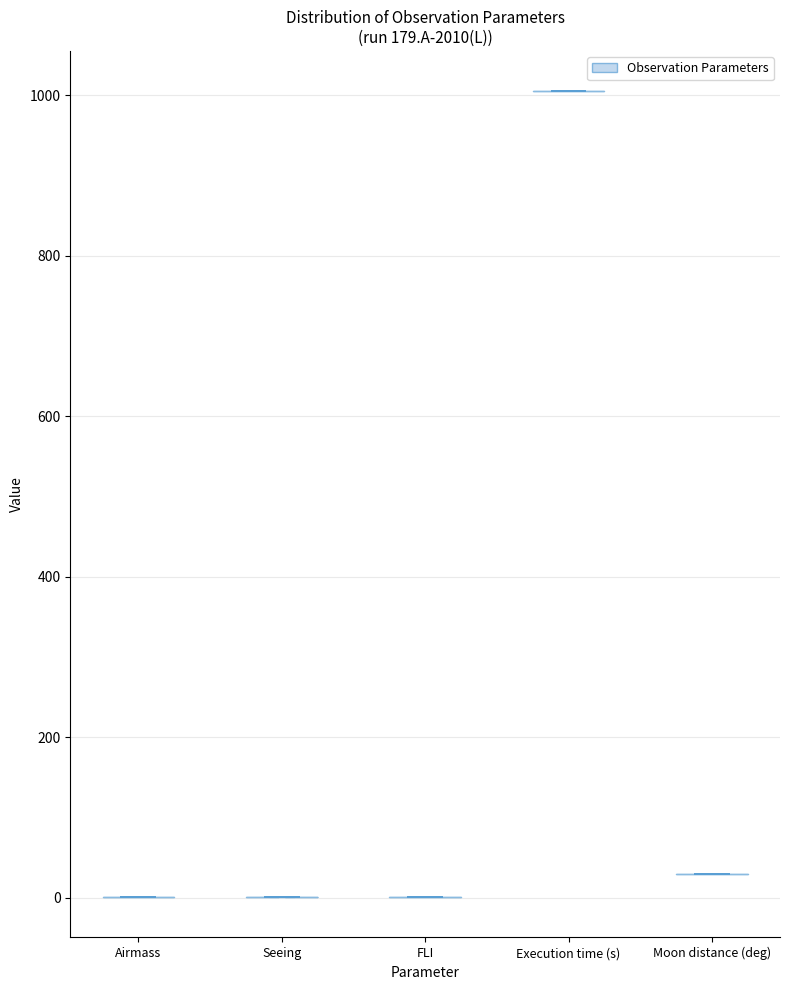

Reading left to right, read every violin against the y-axis: where its median line is, and the lowest and highest points it reaches. The values are not printed on the chart, so give them approximately, as read against the axis.

Airmass: median line 0, lowest point 0, highest point 0
Seeing: median line 0, lowest point 0, highest point 0
FLI: median line 0, lowest point 0, highest point 0
Execution time (s): median line 1000, lowest point 1000, highest point 1000
Moon distance (deg): median line 40, lowest point 20, highest point 40